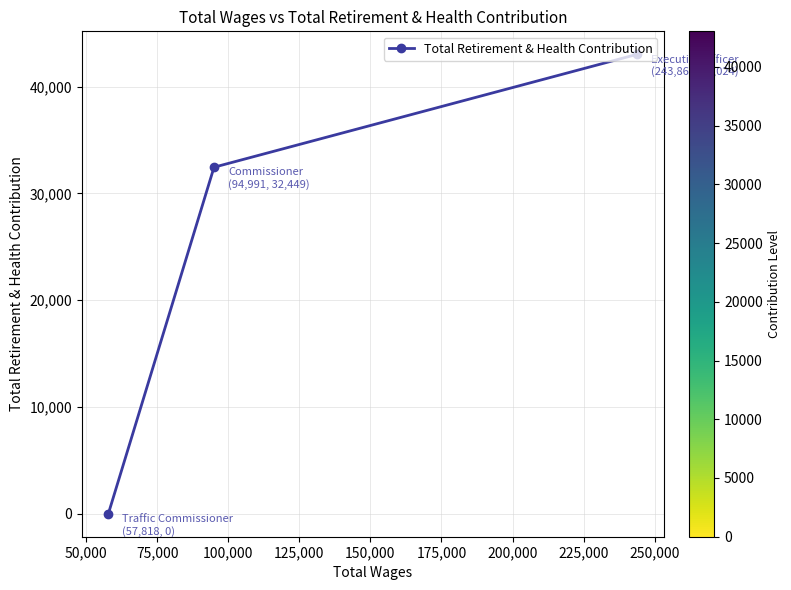

What is the sum of all values?

75473